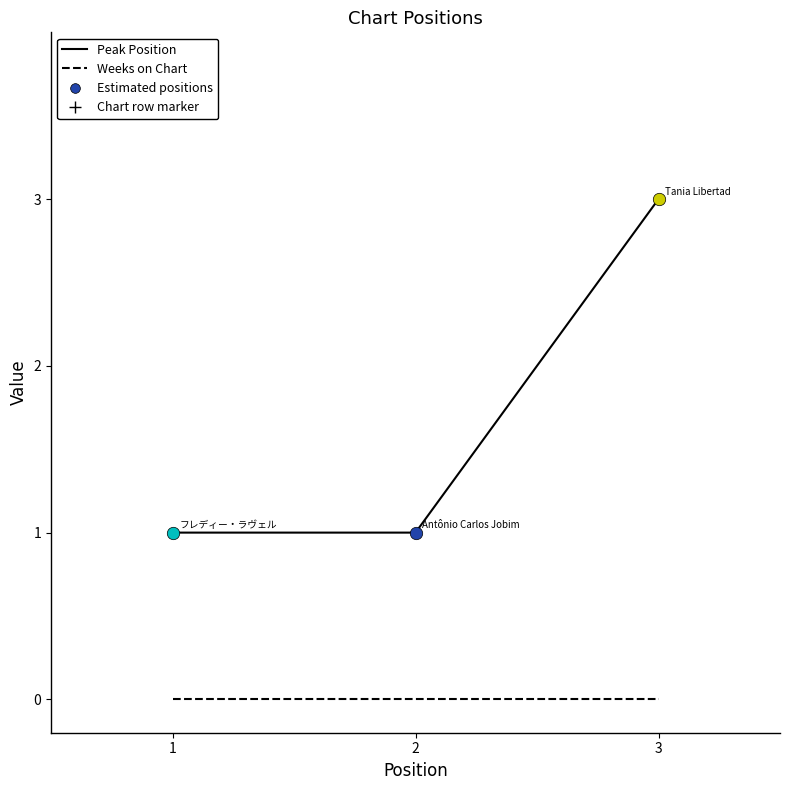

At which category is the sum across all series the highest?

3